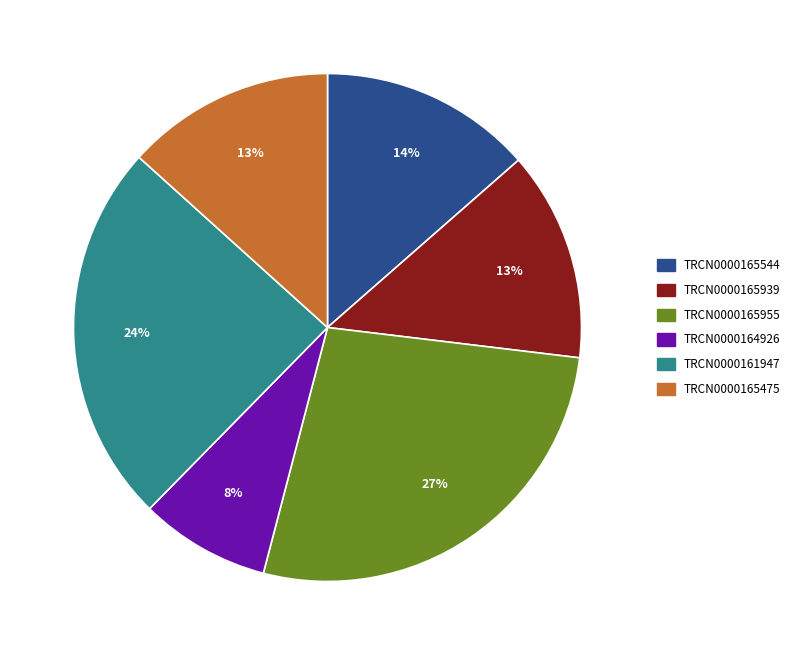

To the nearest percent, what is the difference between the TRCN0000165955 and TRCN0000164926 slice percentages?

19%